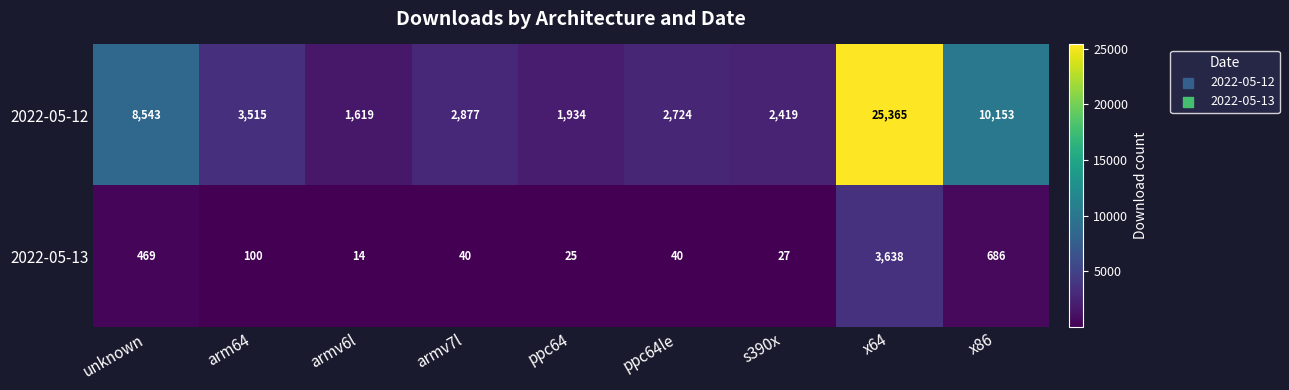

Reading left to right, what are all the values shown in this chart?

2022-05-12: 8543	3515	1619	2877	1934	2724	2419	25365	10153
2022-05-13: 469	100	14	40	25	40	27	3638	686